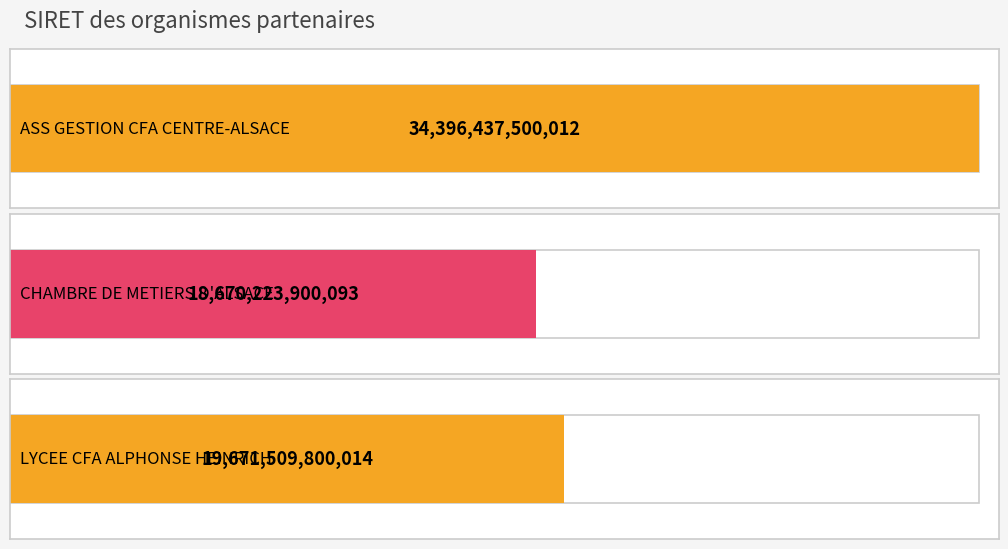

How many data points are less than 19671509800014?

1